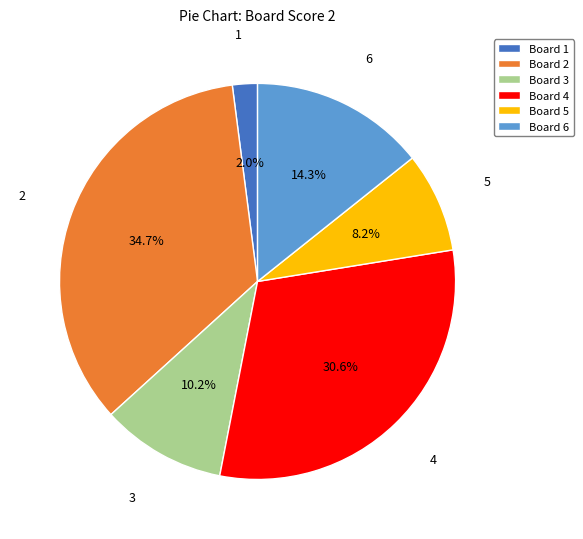

Which has a higher value, Board 5 or Board 6?

Board 6